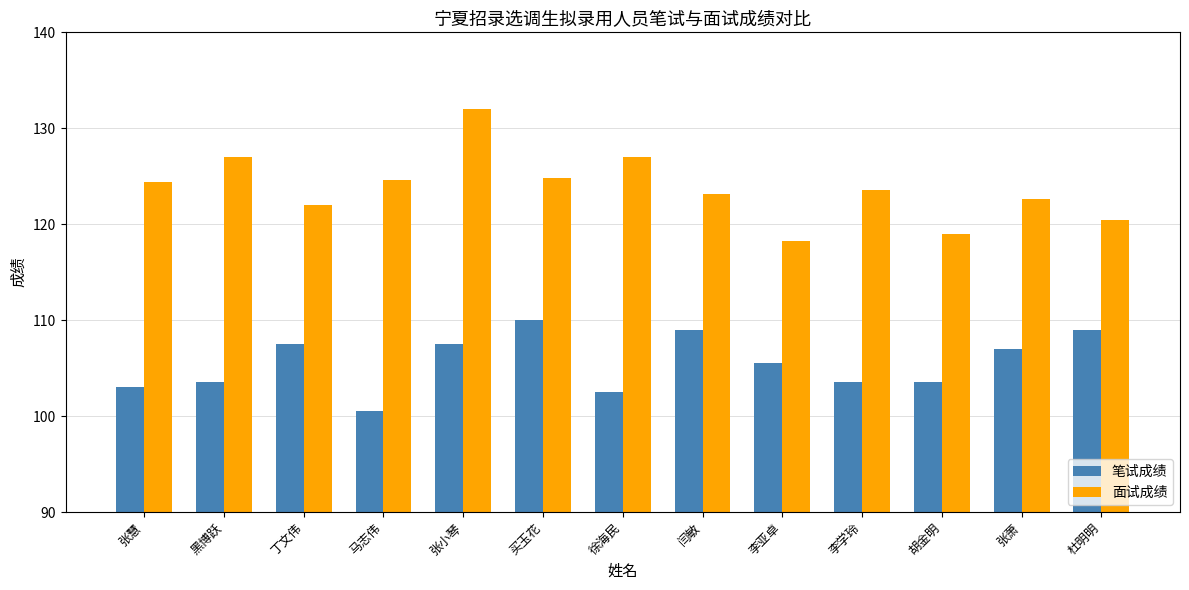

What is the label of the 10th bar from the left?

李学玲